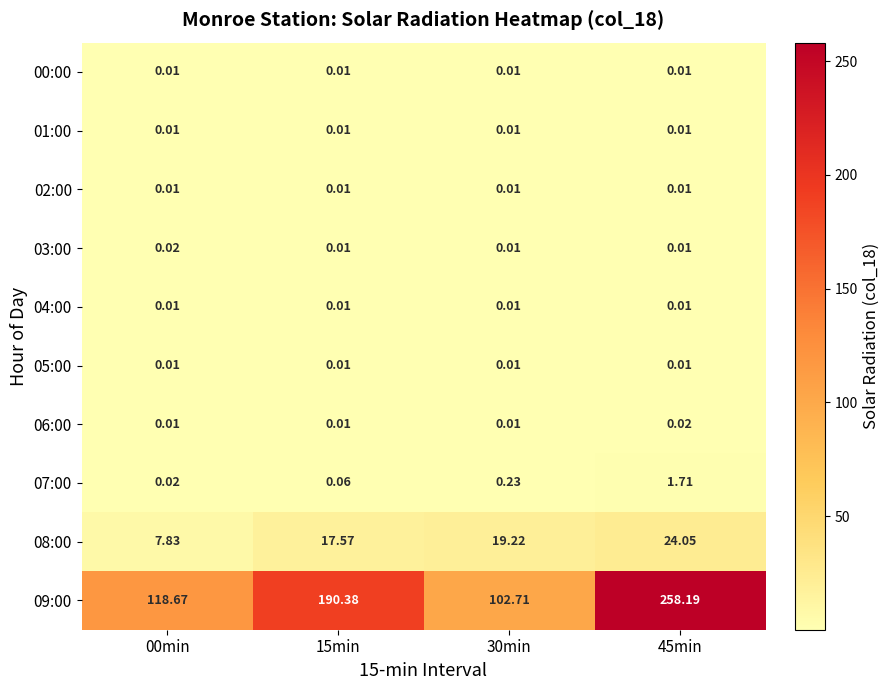

How many categories are shown in the chart?

4